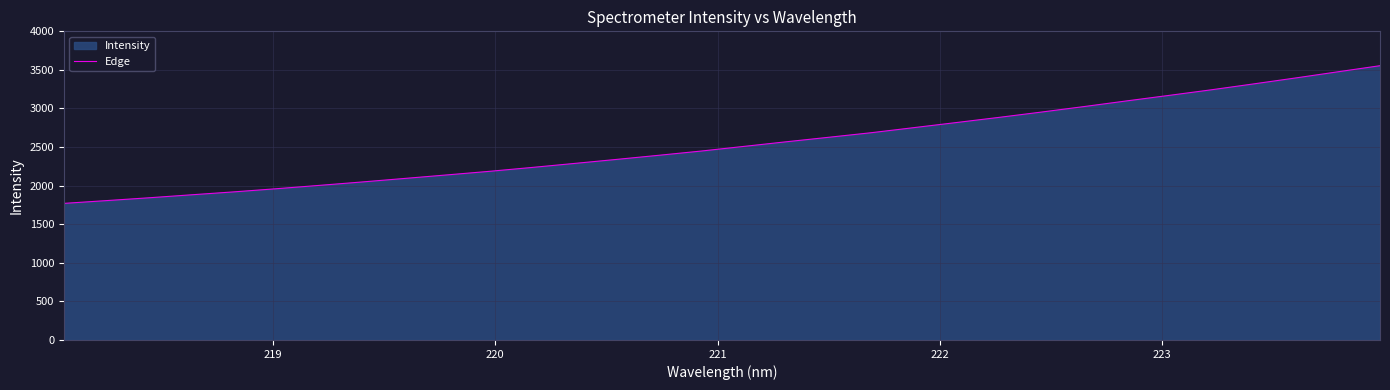

What is the greatest value displayed?

3554.5